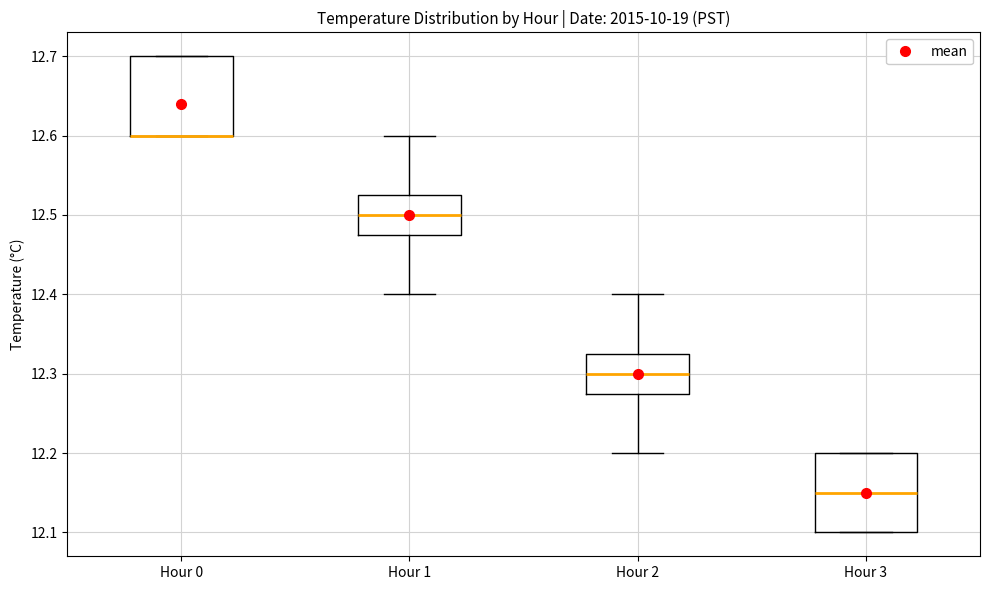

Where is the upper edge of the box for Hour 0 on the y-axis? The values are not printed on the chart, so give them approximately, as read against the axis.

12.70